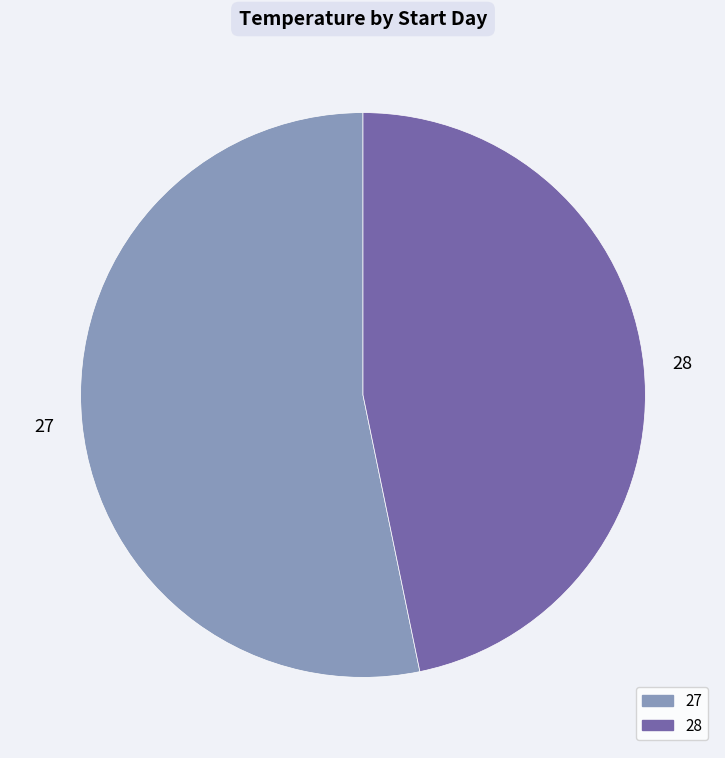

Does 28 represent more than half of the total?

No